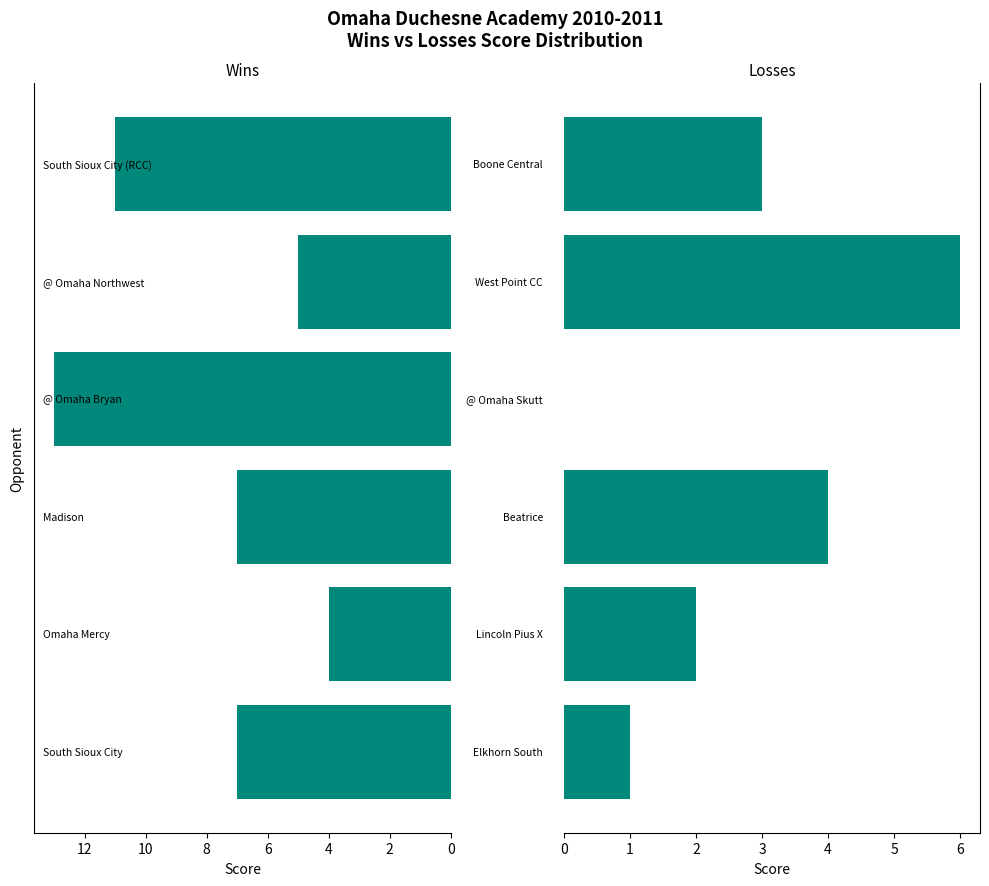

What is the difference between the W Score values at 10 and 2?

7